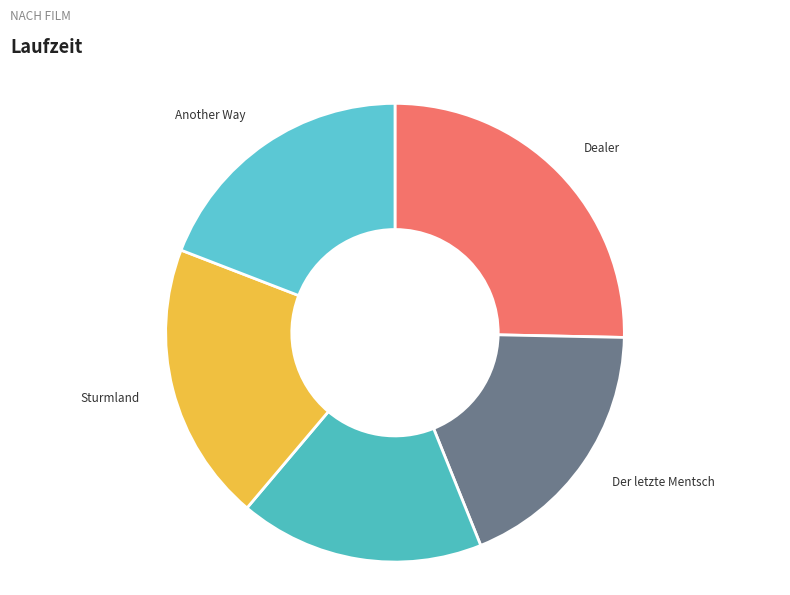

How many slices are in this pie chart?

5